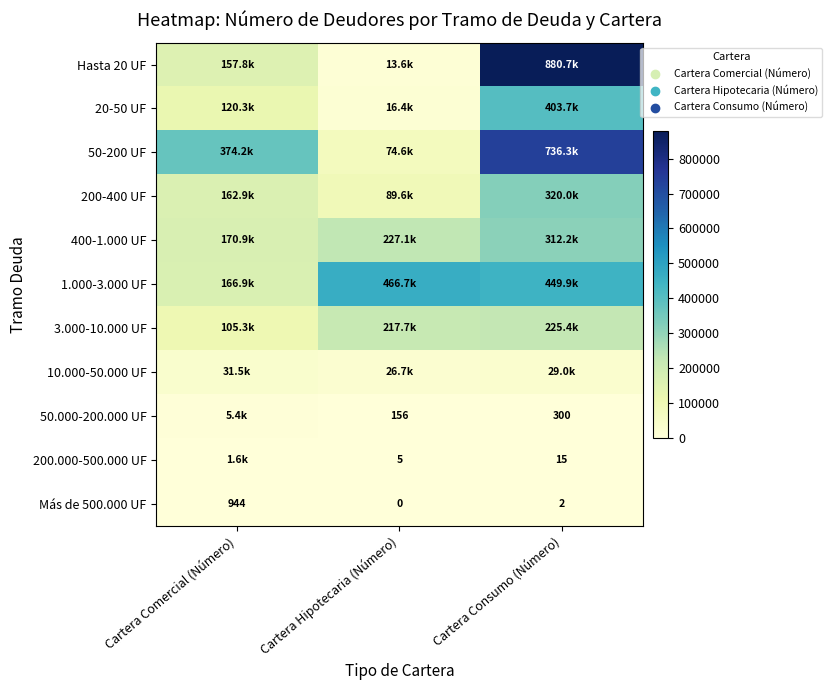

At which label does Más de 500.000 UF reach its minimum?

Cartera Hipotecaria (Número)